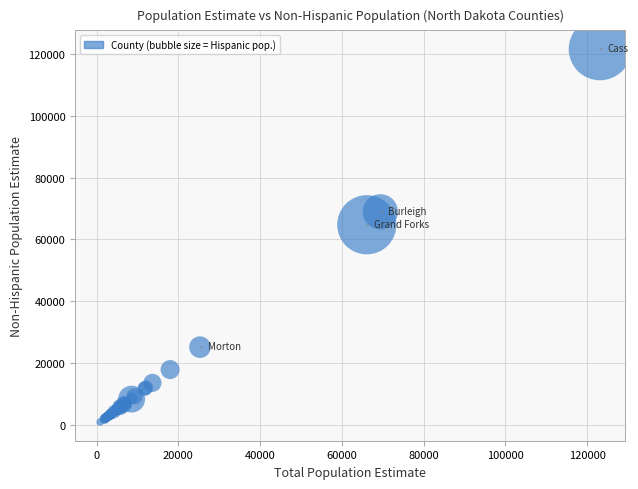

What Y value in the scatter plot is closest to 61252?

64750